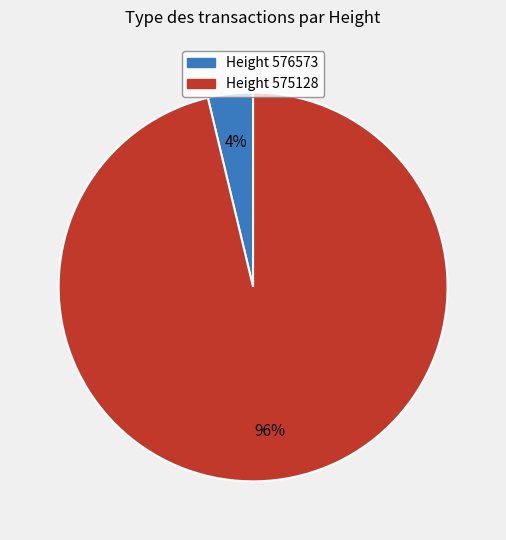

Which slice is the largest?

Height 575128